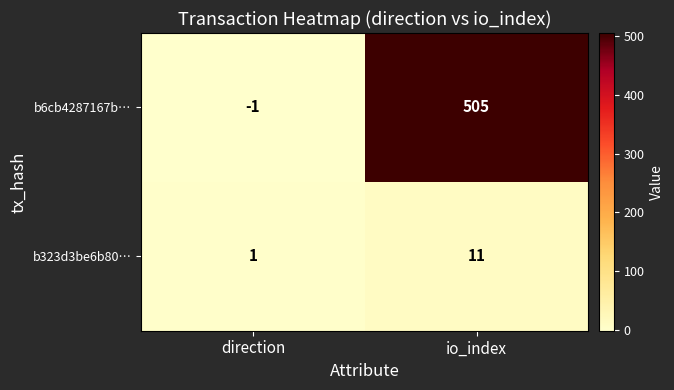

Count the number of data series in this chart.

2